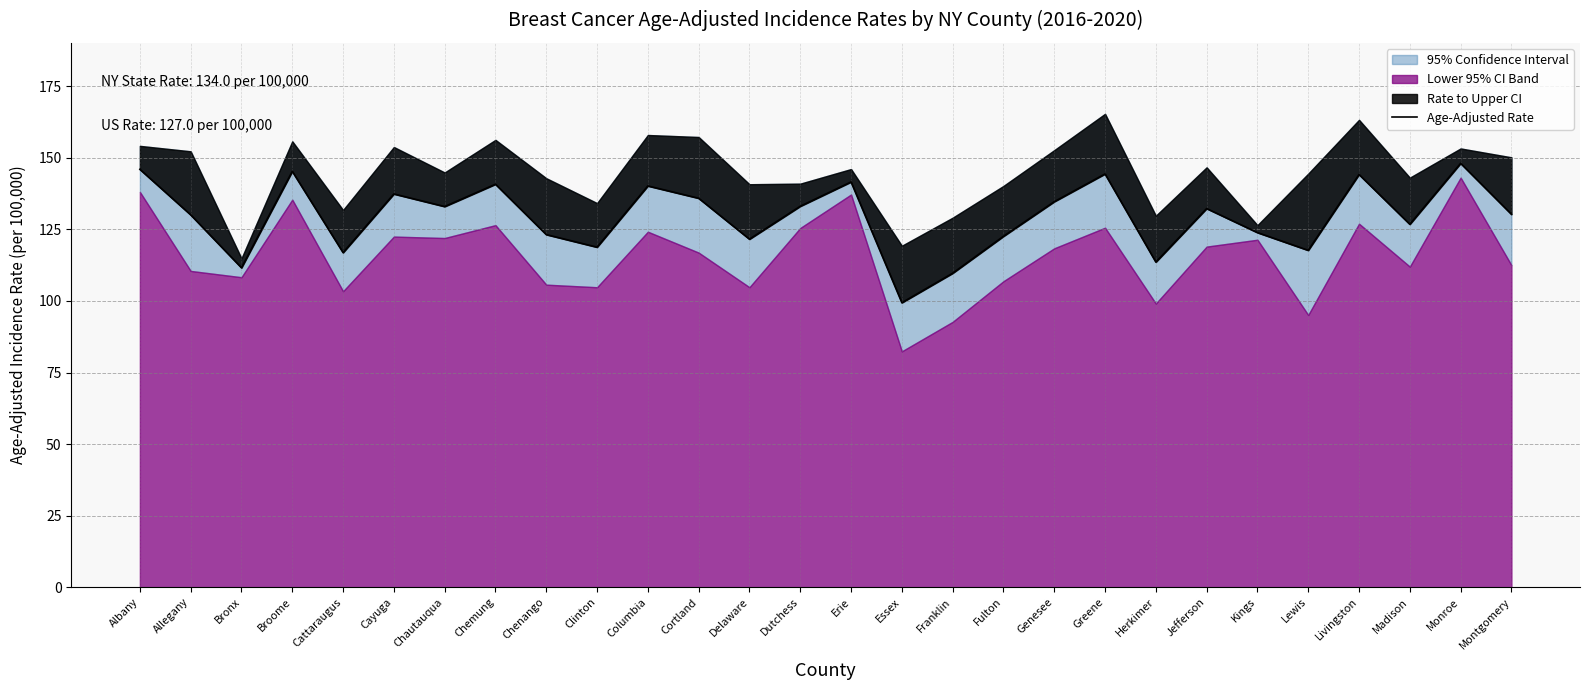

Which category has the lowest value across all series?

Essex